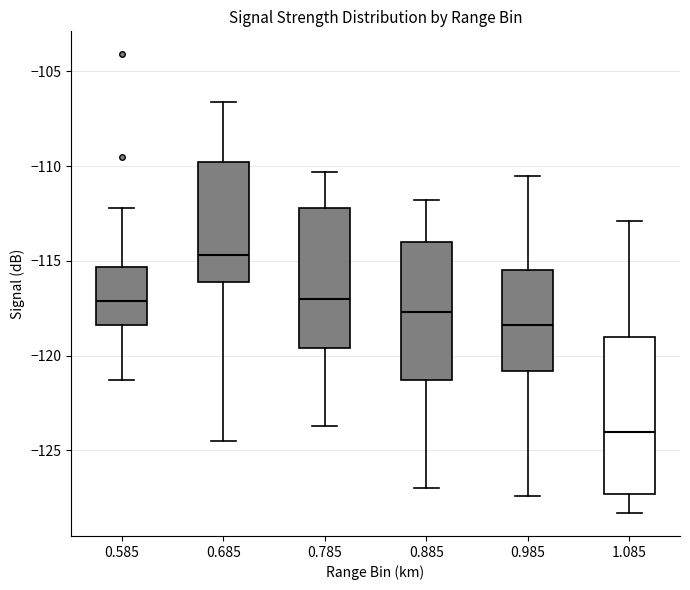

Which box has the lowest median line?

1.085